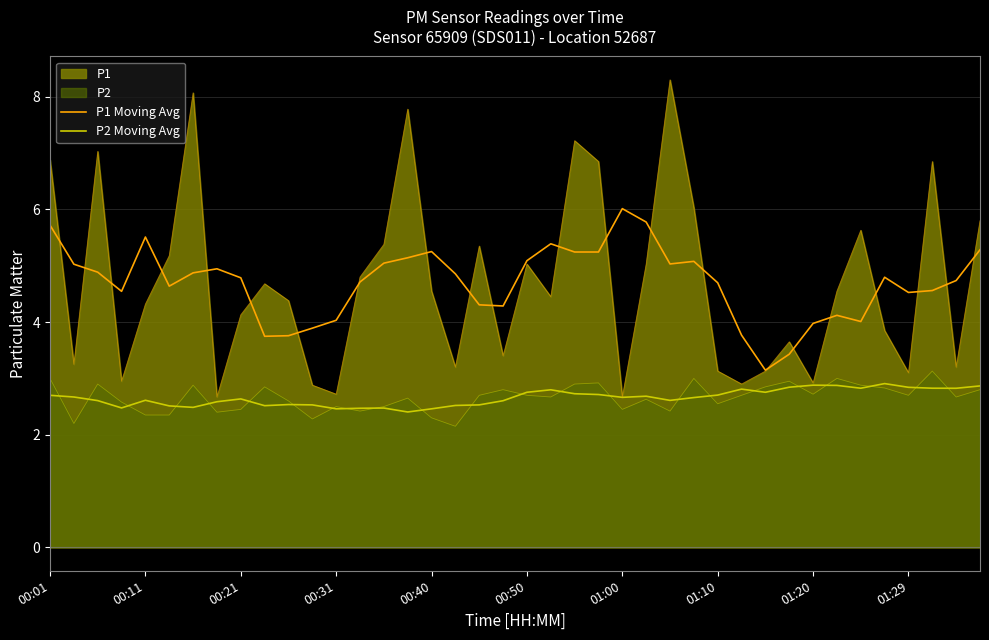

At how many categories does at least one series exceed 2?

40